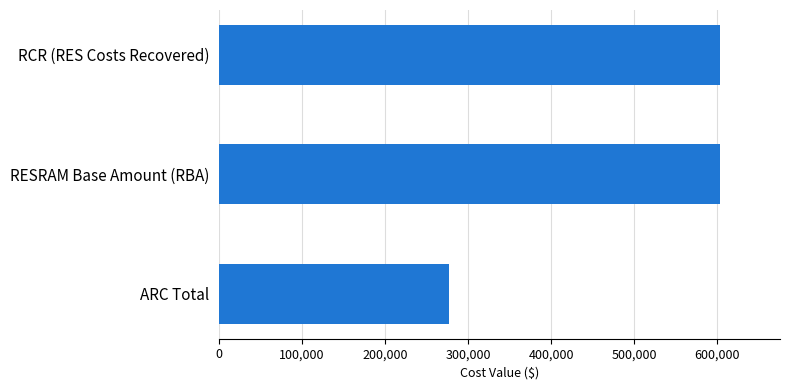

Is it true that the value at RCR (RES Costs Recovered) is 305394.2?

False